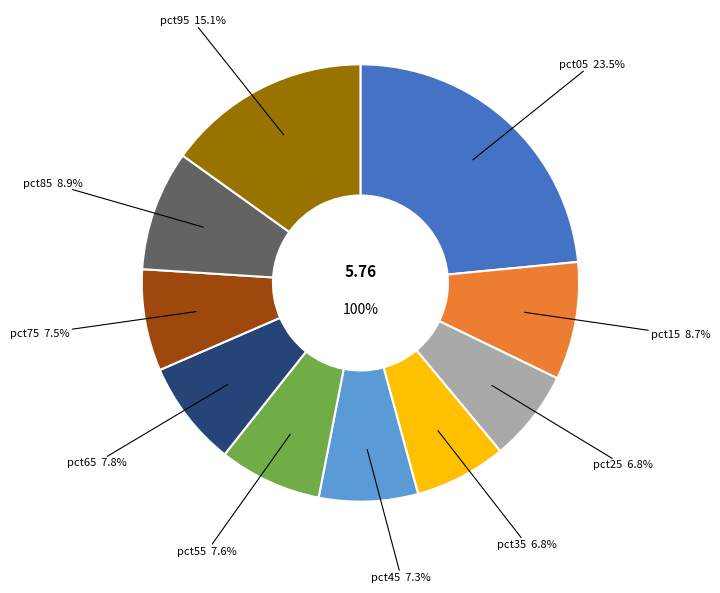

To the nearest percent, what percentage of the pie is pct75?

8%